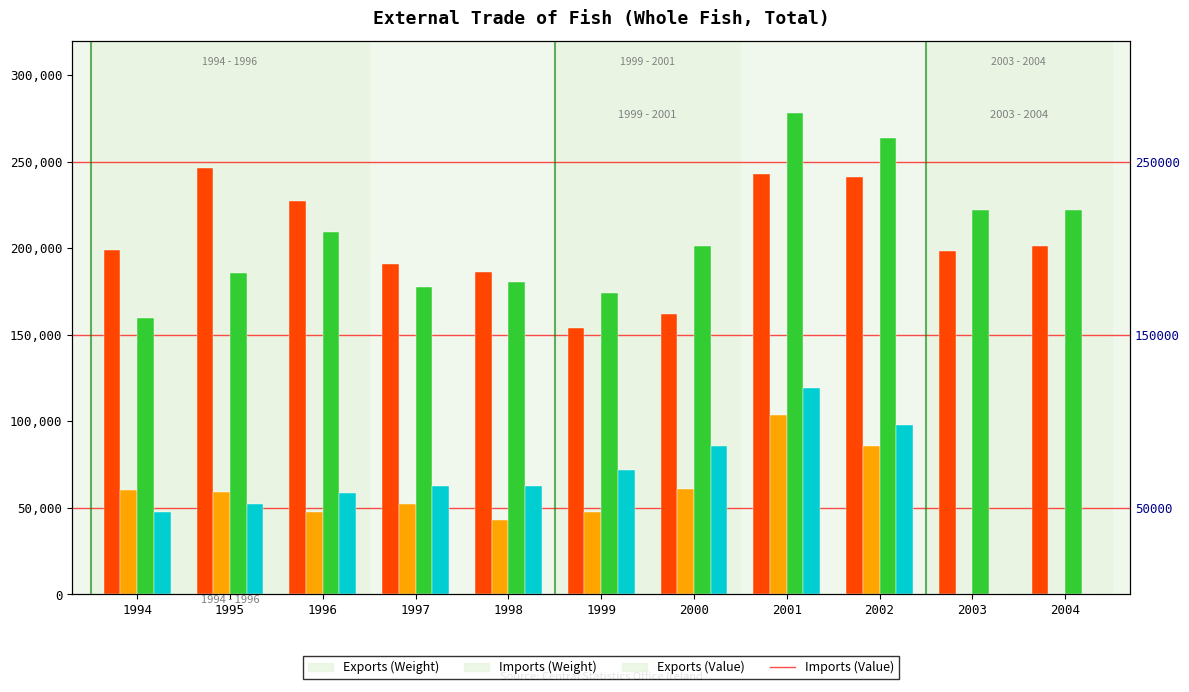

Which series has the largest total across all categories?

Exports (Value)